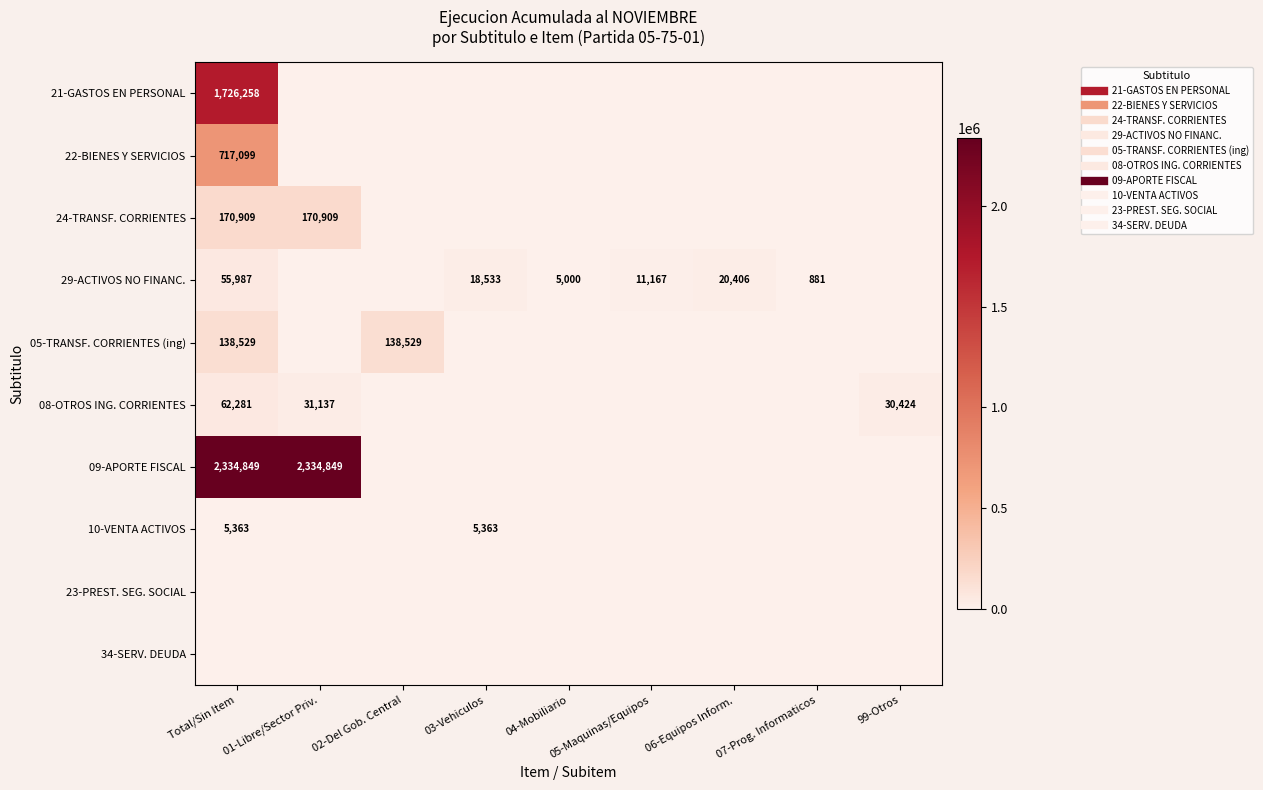

How many data points in 29-ACTIVOS NO FINANC. are less than 5000?

4